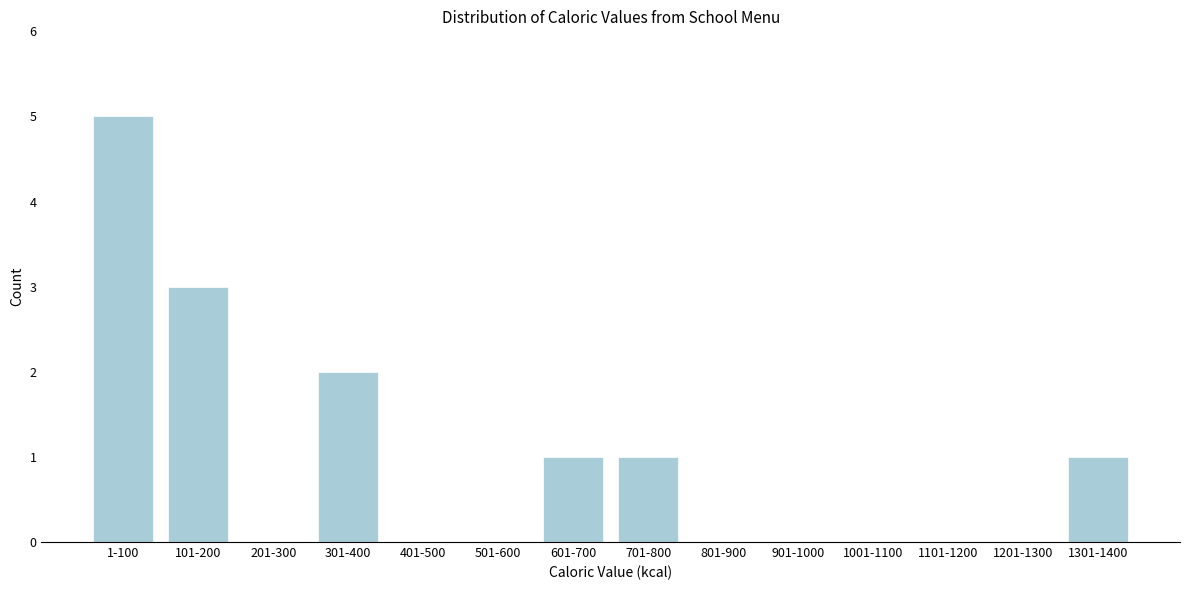

Reading left to right, what are all the values shown in this chart?

1-100=5	101-200=3	201-300=0	301-400=2	401-500=0	501-600=0	601-700=1	701-800=1	801-900=0	901-1000=0	1001-1100=0	1101-1200=0	1201-1300=0	1301-1400=1